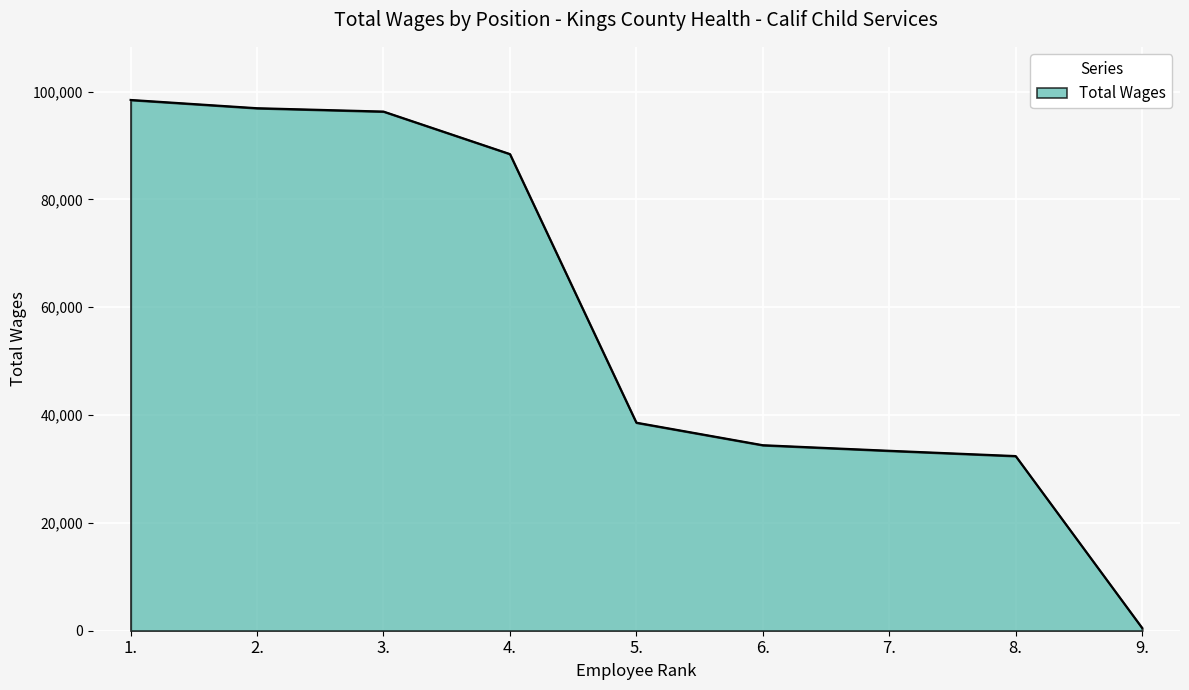

What is the greatest value displayed?

98443